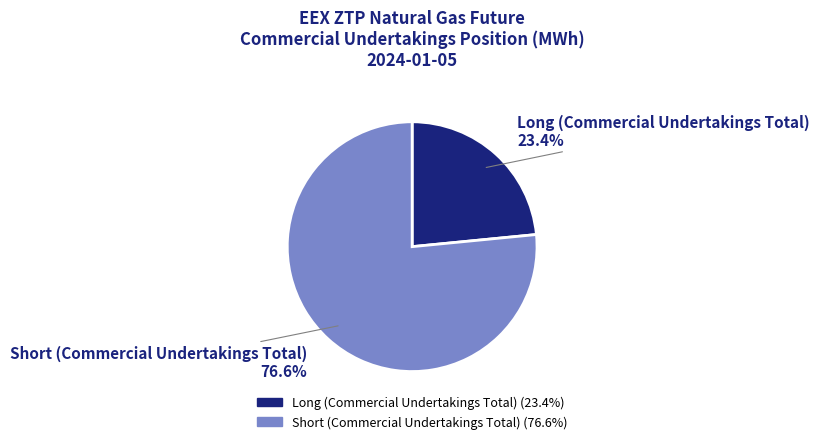

Combined, do Long (Commercial Undertakings Total) and Short (Commercial Undertakings Total) account for over 50%?

Yes